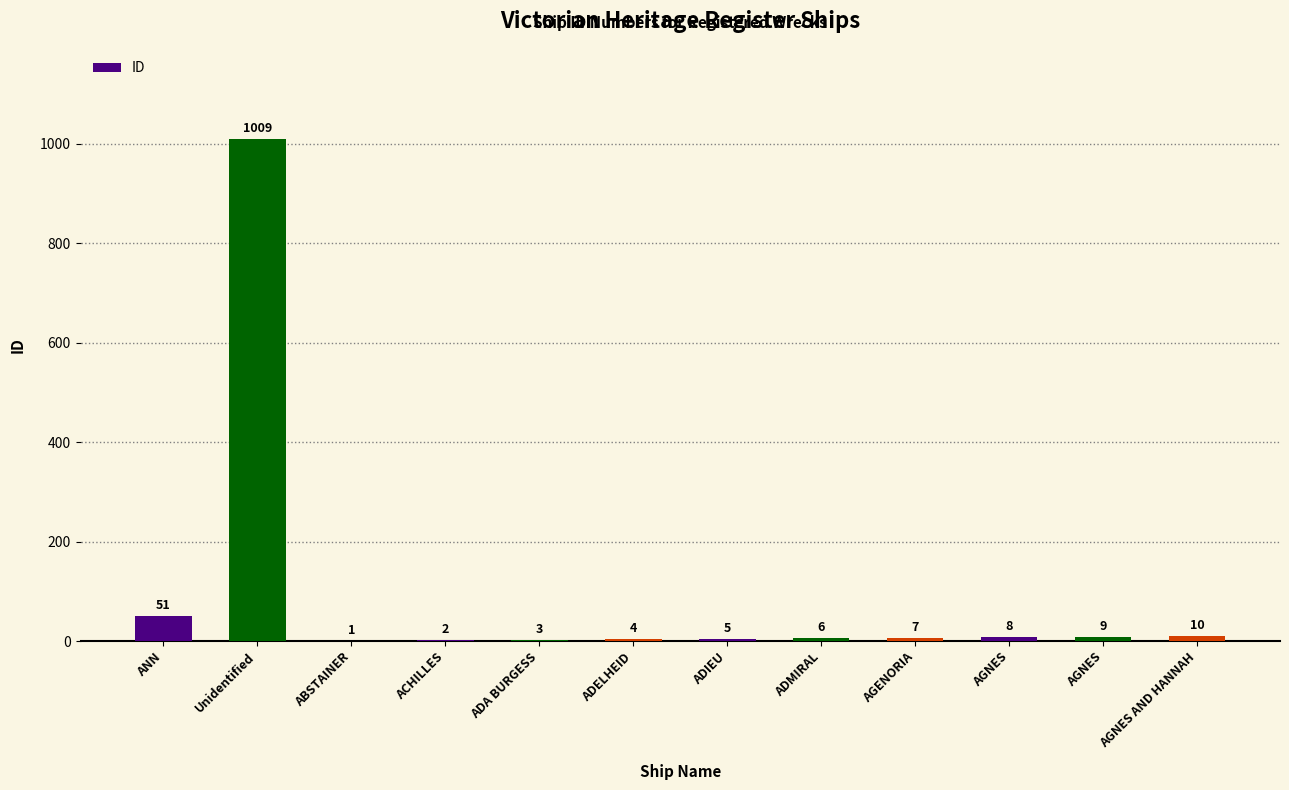

Rank the categories by value from lowest to highest.

ABSTAINER, ACHILLES, ADA BURGESS, ADELHEID, ADIEU, ADMIRAL, AGENORIA, AGNES, AGNES, AGNES AND HANNAH, ANN, Unidentified